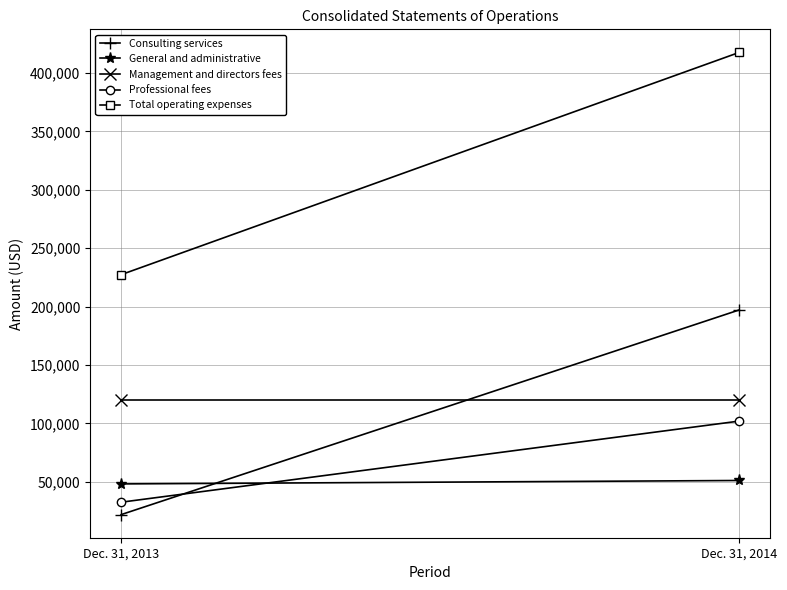

What is the sum of all Professional fees values?

134636